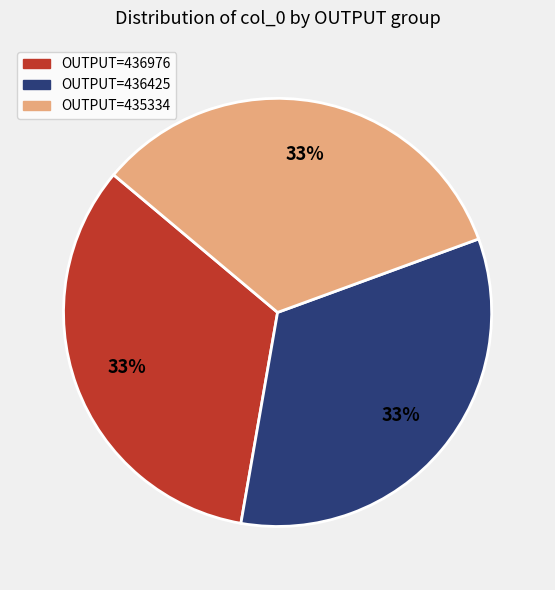

To the nearest percent, what is the average slice percentage?

33%